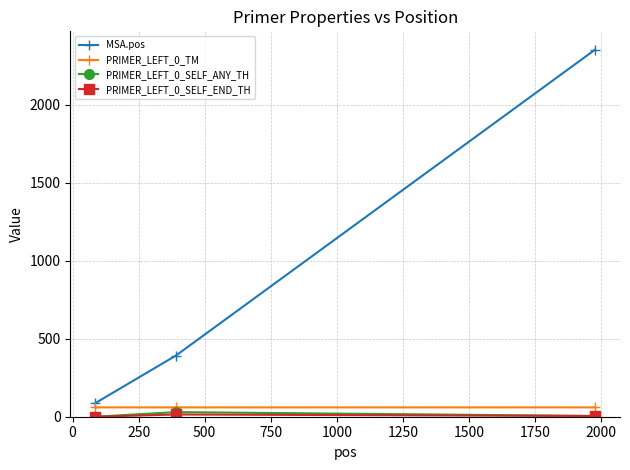

What is the maximum value for MSA.pos?

2353.0